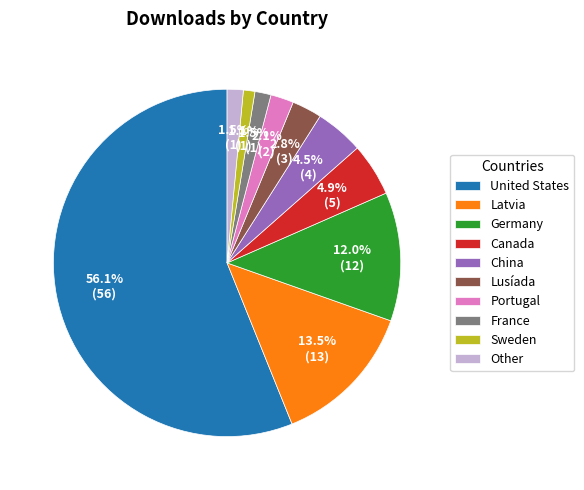

Which has a higher value, France or Canada?

Canada